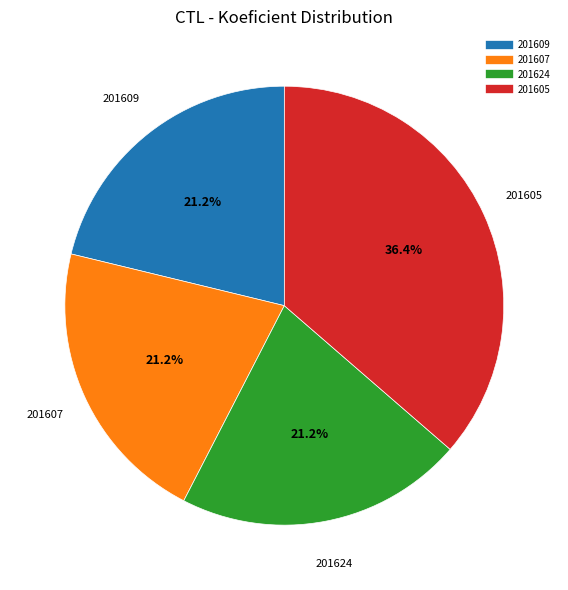

Is there a majority slice in this chart?

No